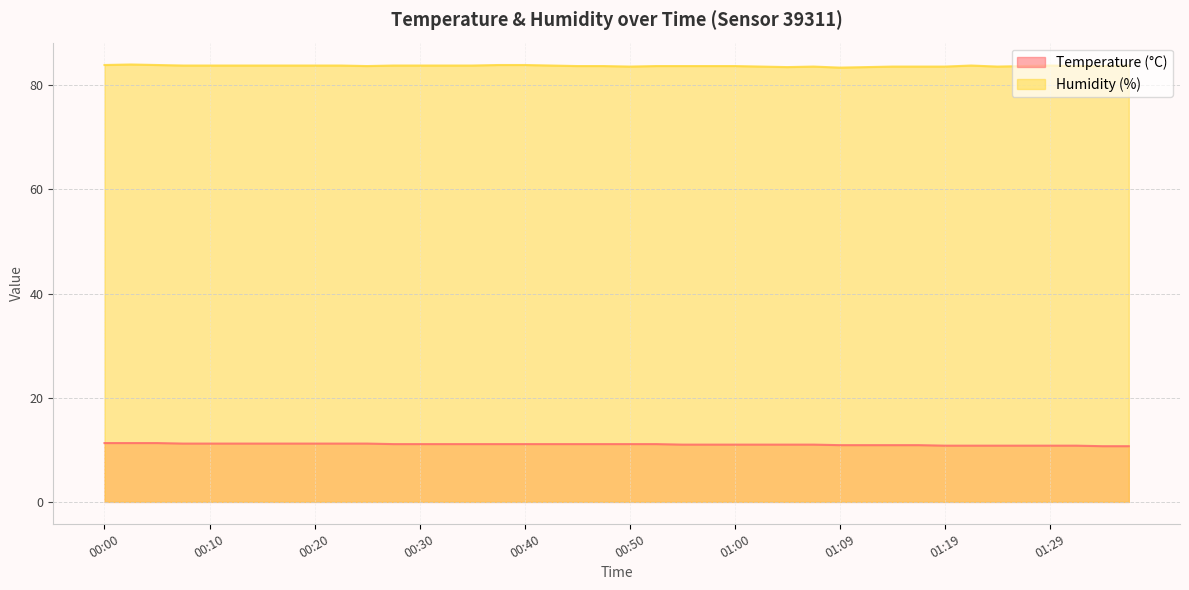

What is the label of the 29th point from the left?

01:09